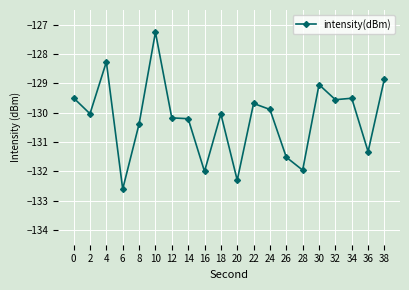

Which has a higher value, 26 or 6?

26